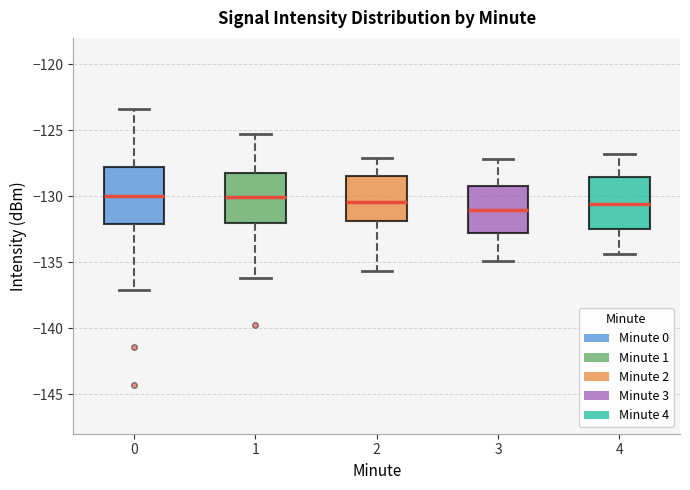

Reading left to right, read every box against the y-axis: the position of its median line, the range the box covers, and the ends of its whiskers. The values are not printed on the chart, so give them approximately, as read against the axis.

0: median -130.0, box -132.0 to -128.0, whiskers -137.0 to -123.5
1: median -130.0, box -132.0 to -128.0, whiskers -136.0 to -125.5
2: median -130.5, box -132.0 to -128.5, whiskers -135.5 to -127.0
3: median -131.0, box -133.0 to -129.0, whiskers -135.0 to -127.0
4: median -130.5, box -132.5 to -128.5, whiskers -134.5 to -127.0